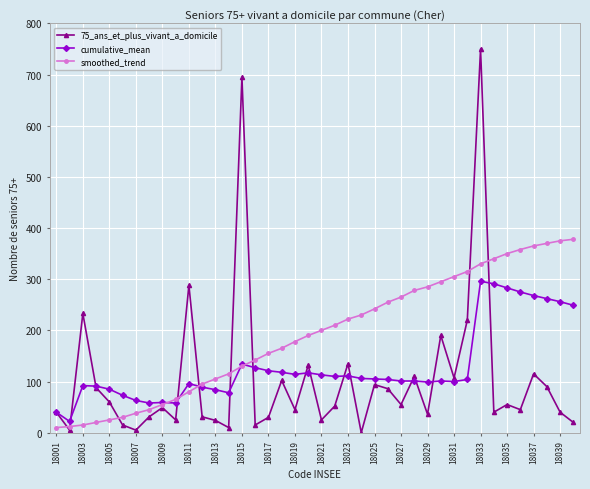

How many interior local peaks does the 75_ans_et_plus_vivant_a_domicile series have?

13